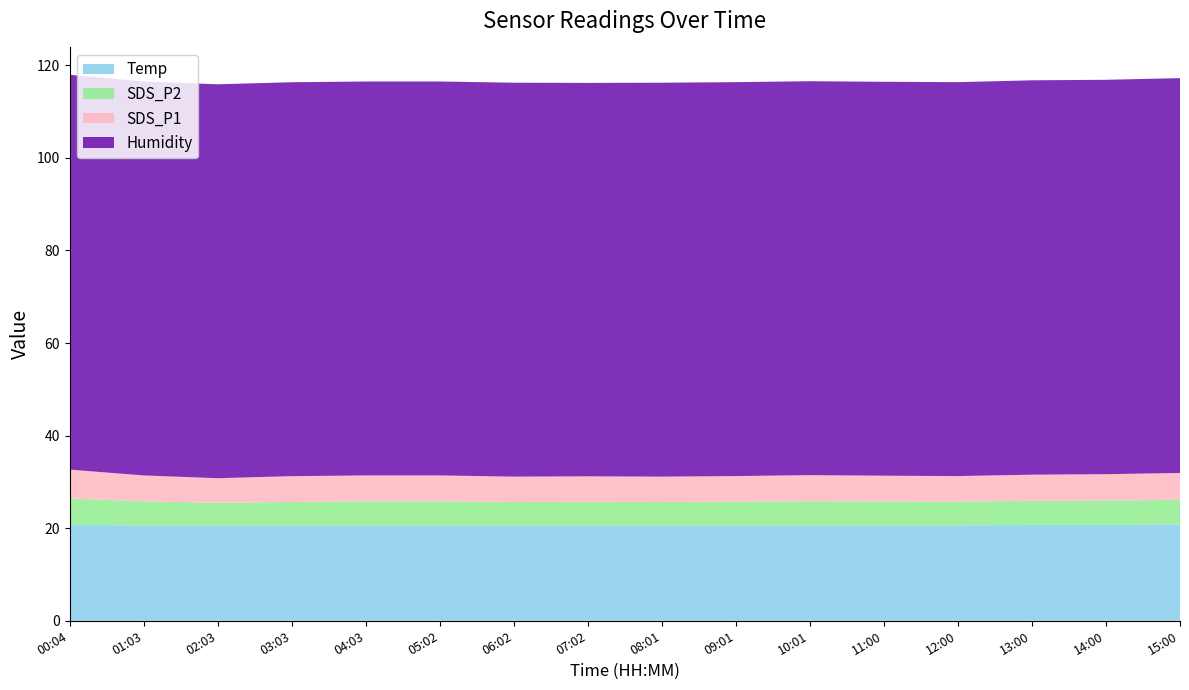

Reading left to right, list all the values displayed in this chart.

SDS_P1: 00:04=6.2	01:03=5.6	02:03=5.3	03:03=5.6	04:03=5.6	05:02=5.6	06:02=5.5	07:02=5.5	08:01=5.5	09:01=5.5	10:01=5.6	11:00=5.6	12:00=5.5	13:00=5.6	14:00=5.7	15:00=5.8
SDS_P2: 00:04=5.7	01:03=5.2	02:03=4.9	03:03=5.1	04:03=5.2	05:02=5.2	06:02=5.1	07:02=5.1	08:01=5.1	09:01=5.1	10:01=5.2	11:00=5.2	12:00=5.1	13:00=5.2	14:00=5.3	15:00=5.3
Humidity: 00:04=85.3	01:03=85.1	02:03=85.1	03:03=85.1	04:03=85.1	05:02=85.1	06:02=85.1	07:02=85.0	08:01=85.1	09:01=85.1	10:01=85.1	11:00=85.1	12:00=85.1	13:00=85.2	14:00=85.2	15:00=85.3
Temp: 00:04=20.7	01:03=20.6	02:03=20.6	03:03=20.6	04:03=20.6	05:02=20.6	06:02=20.6	07:02=20.6	08:01=20.6	09:01=20.6	10:01=20.6	11:00=20.6	12:00=20.6	13:00=20.7	14:00=20.7	15:00=20.8